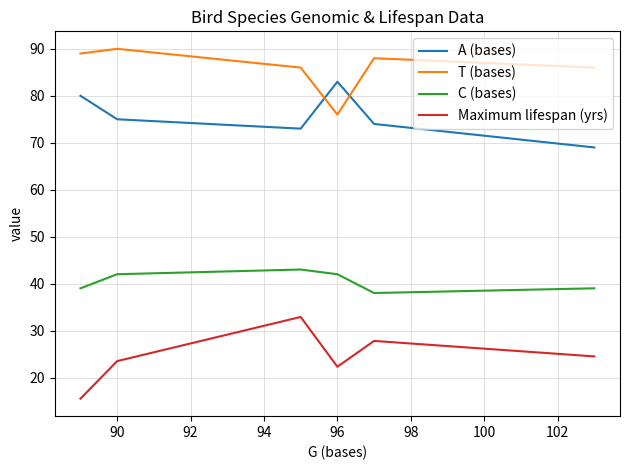

Which series has the largest range (max minus min)?

Maximum lifespan (yrs)